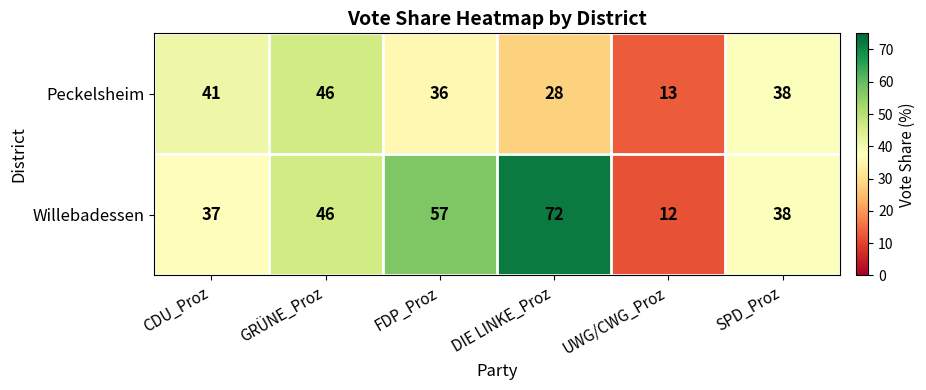

Rank the series by their maximum value, from lowest to highest.

Peckelsheim, Willebadessen